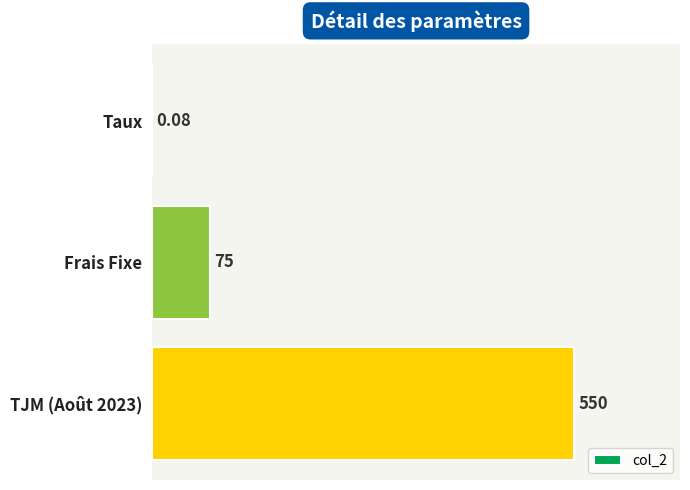

Are the bars horizontal?

Yes